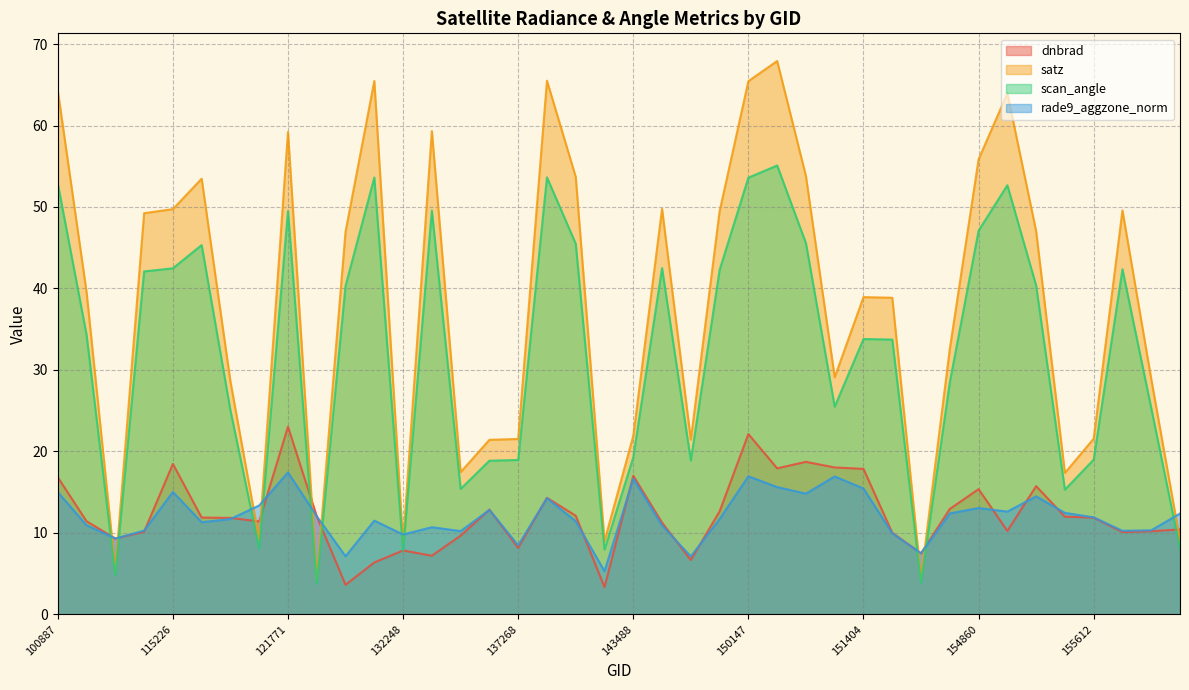

Read the satz value at 100887.

64.3